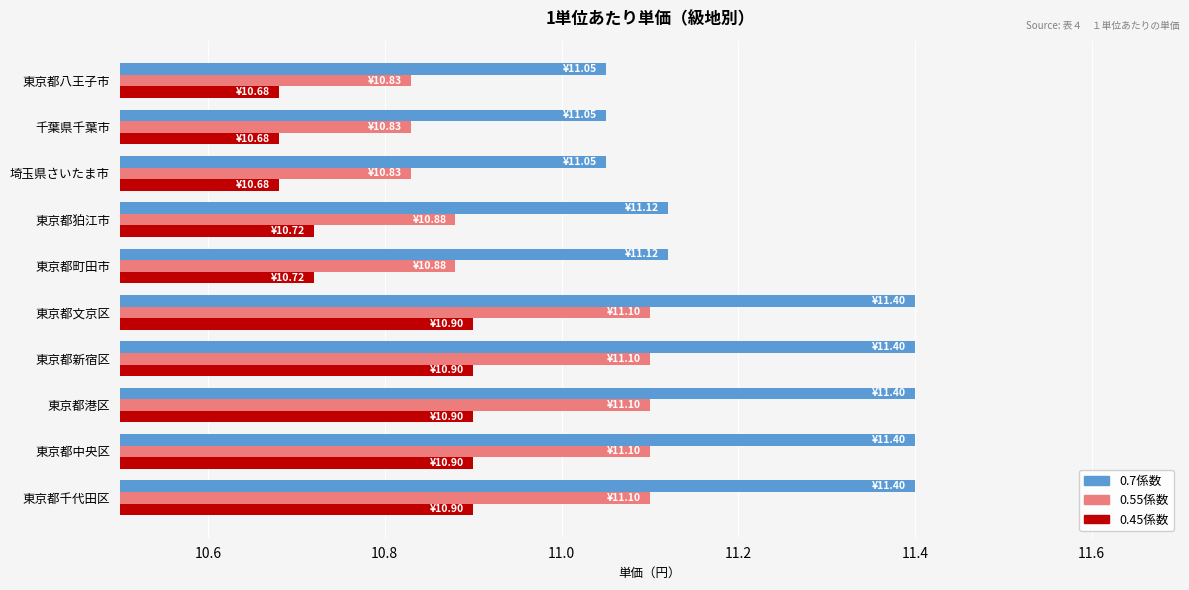

What is the maximum value shown in the chart?

11.4